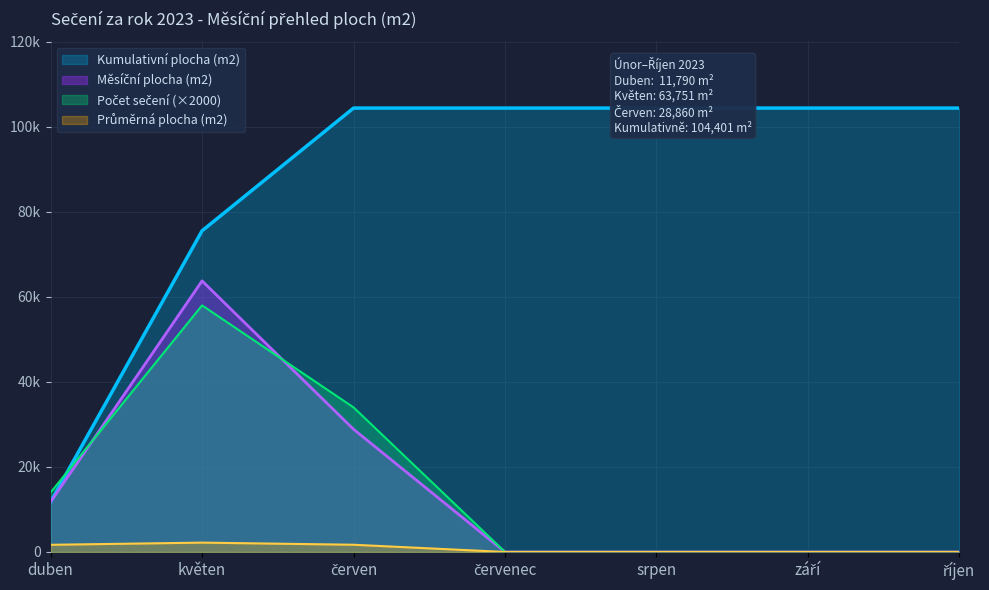

How many data points does each series have?

7